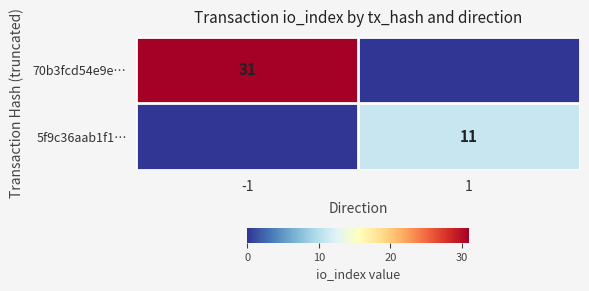

True or false: 70b3fcd54e9e… has a value of 31 at -1.

True